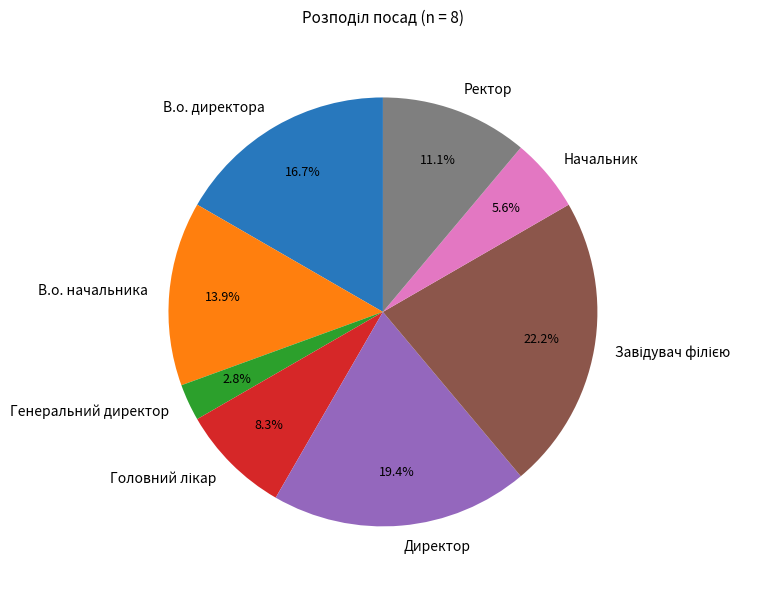

What percentage is the Директор slice, to the nearest percent?

19%